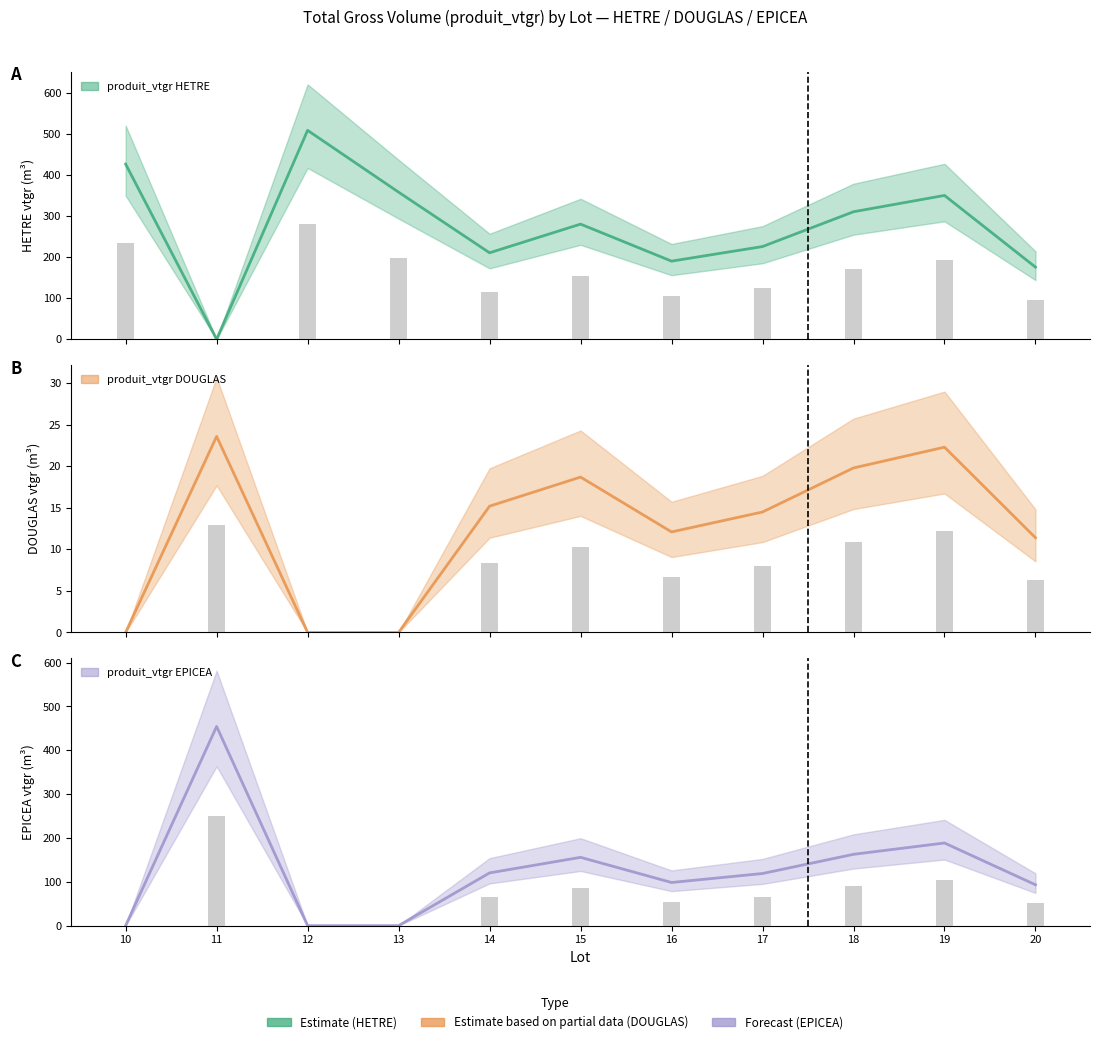

Which series has the widest spread of values?

HETRE_vtgr